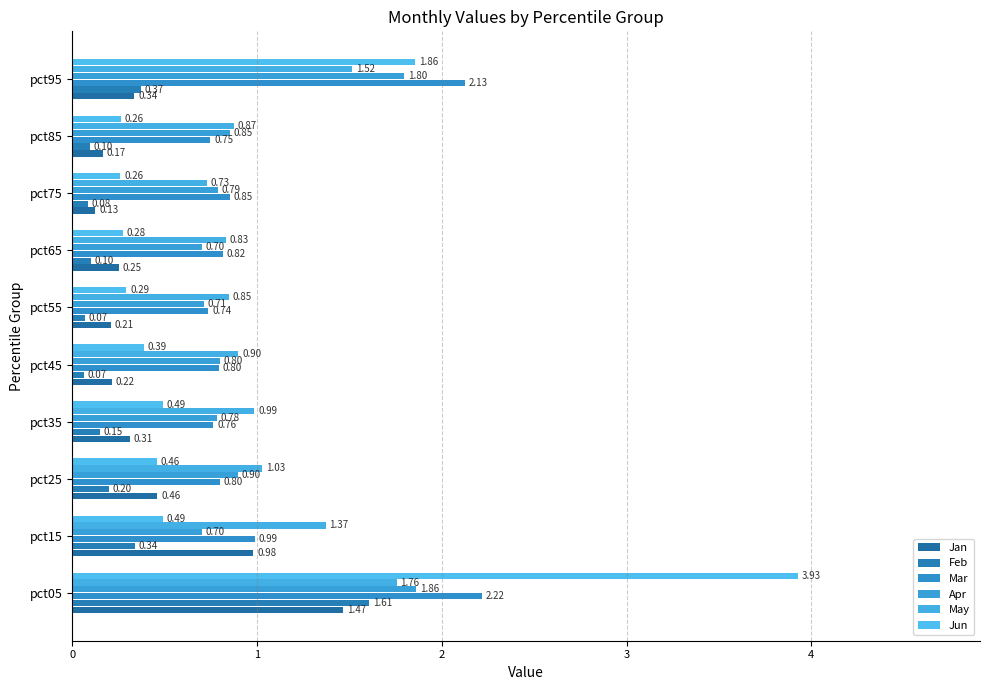

How many data points does each series have?

10